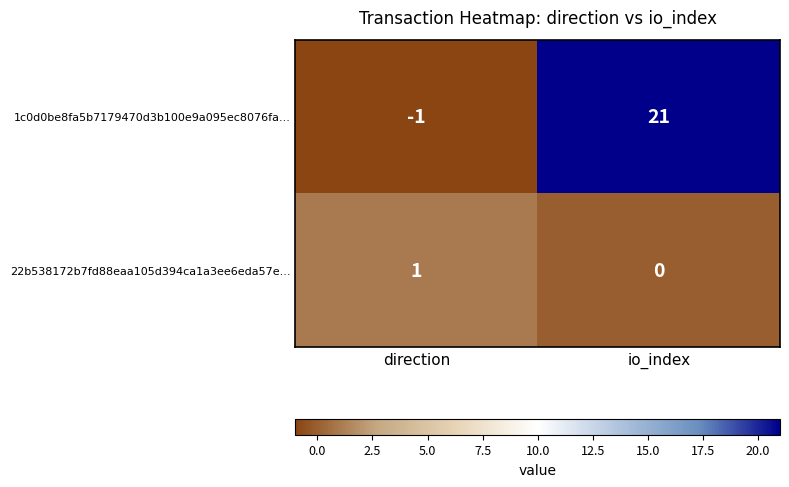

Which series has the largest total across all categories?

1c0d0be8fa5b7179470d3b100e9a095ec8076fa...